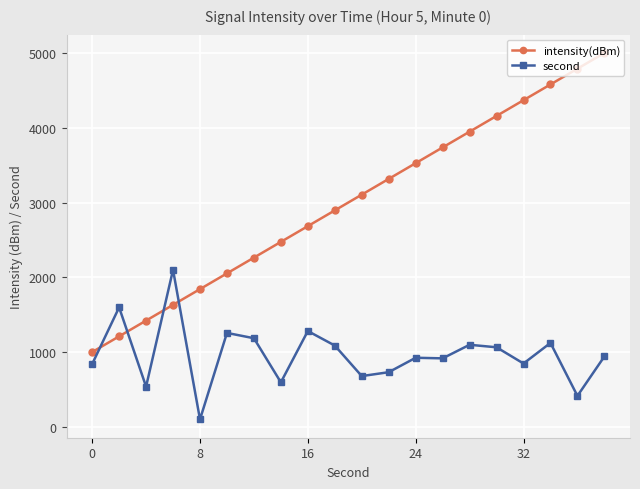

What is the difference between the second highest and minimum values in the intensity(dBm) series?

3789.5